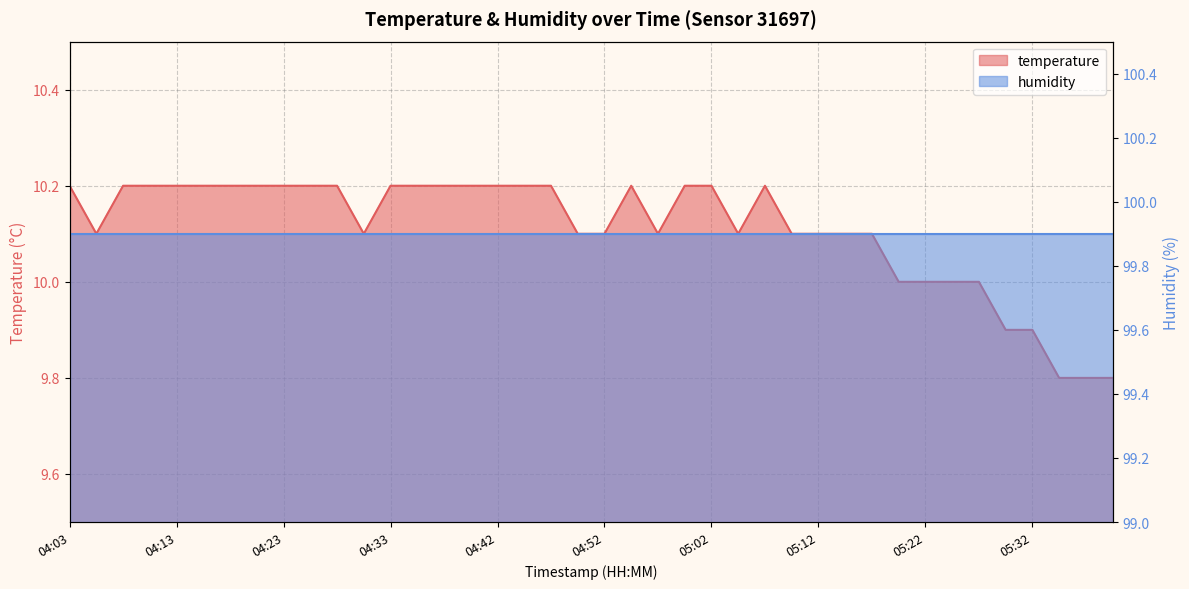

Count the number of categories in the chart.

40